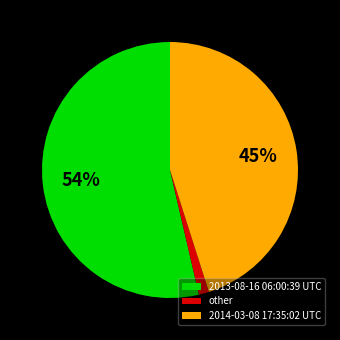

Rank the categories by value from highest to lowest.

2013-08-16 06:00:39 UTC, 2014-03-08 17:35:02 UTC, other